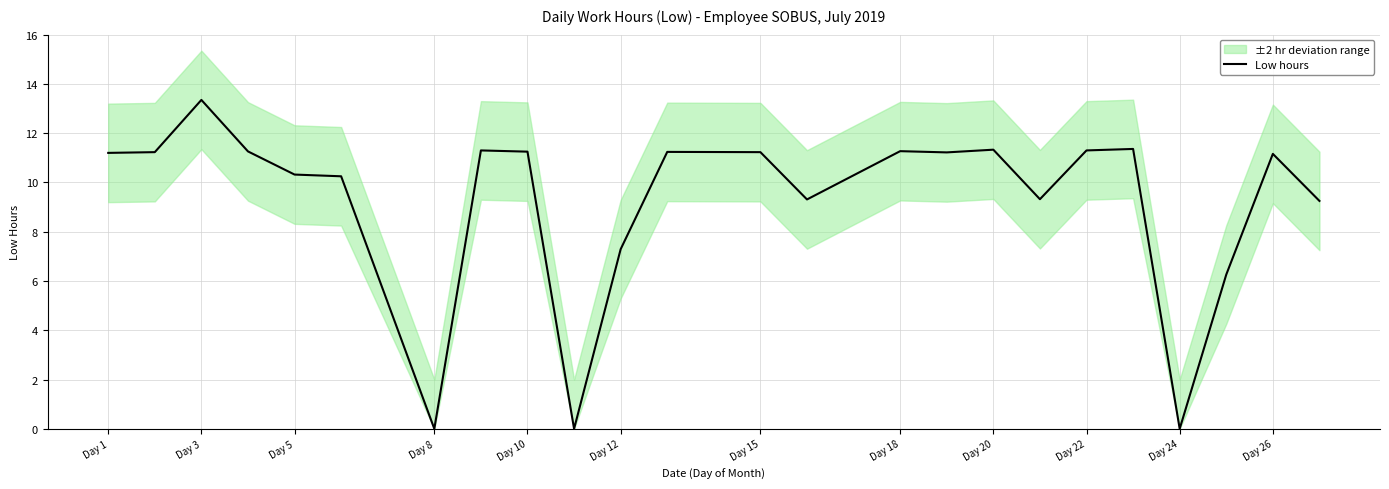

The Low hours series shows 7.7 at Day 8. True or false?

False